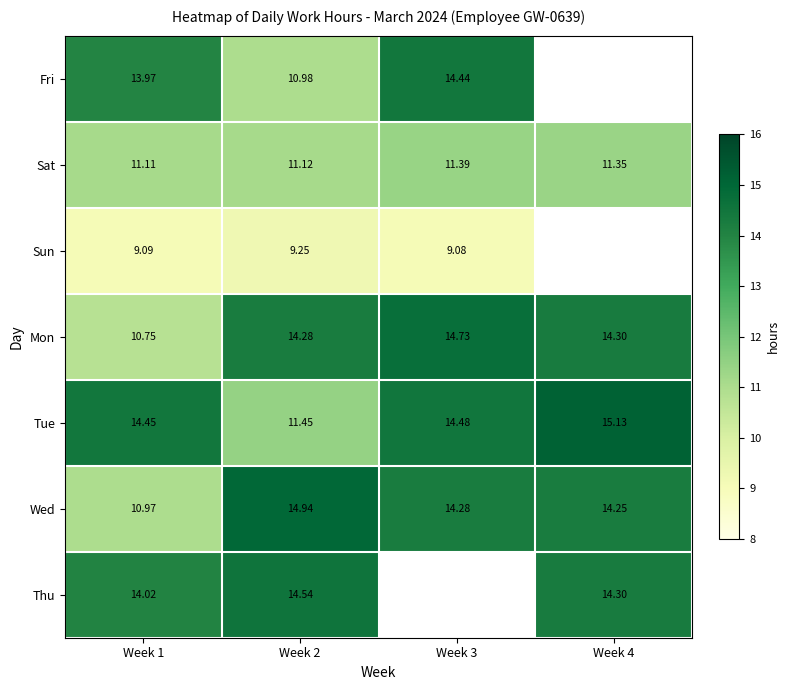

Is the value of Thu at Week 4 greater than the value of Tue at Week 1?

No